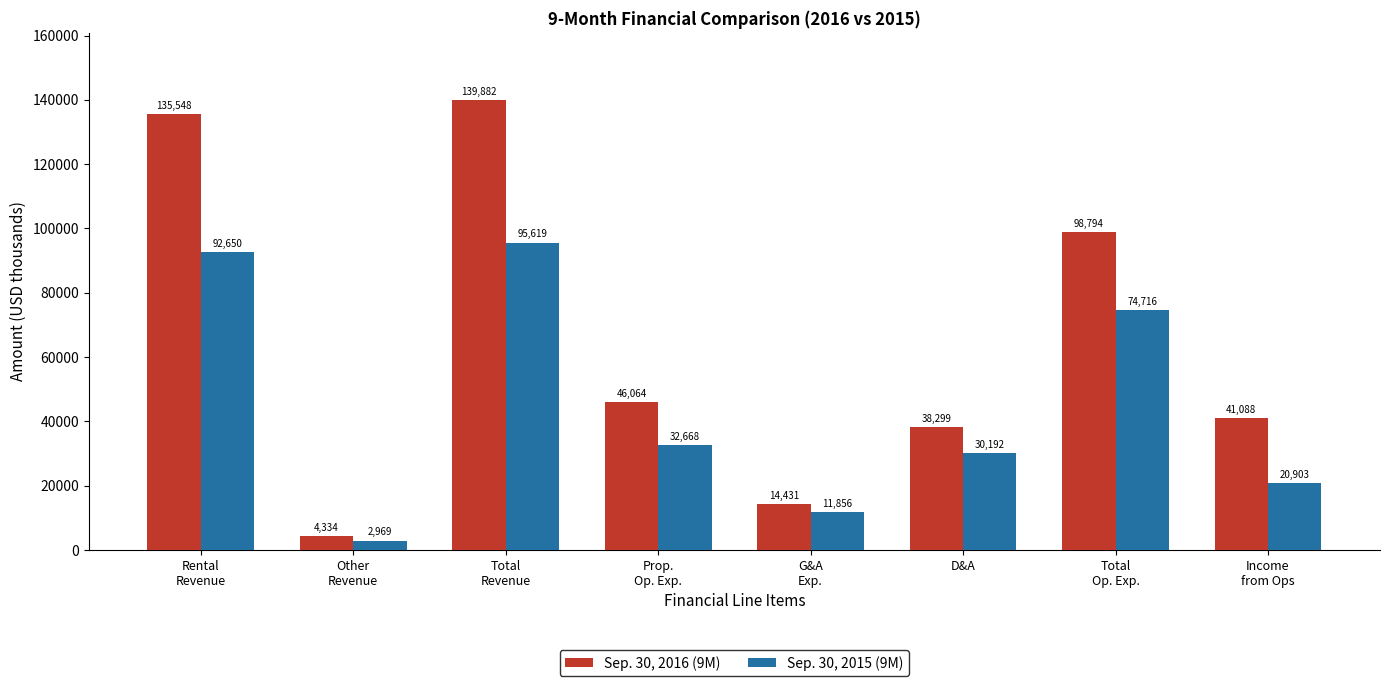

What is the value of the Sep. 30, 2016 (9M) bar at the 5th from the left?

14431